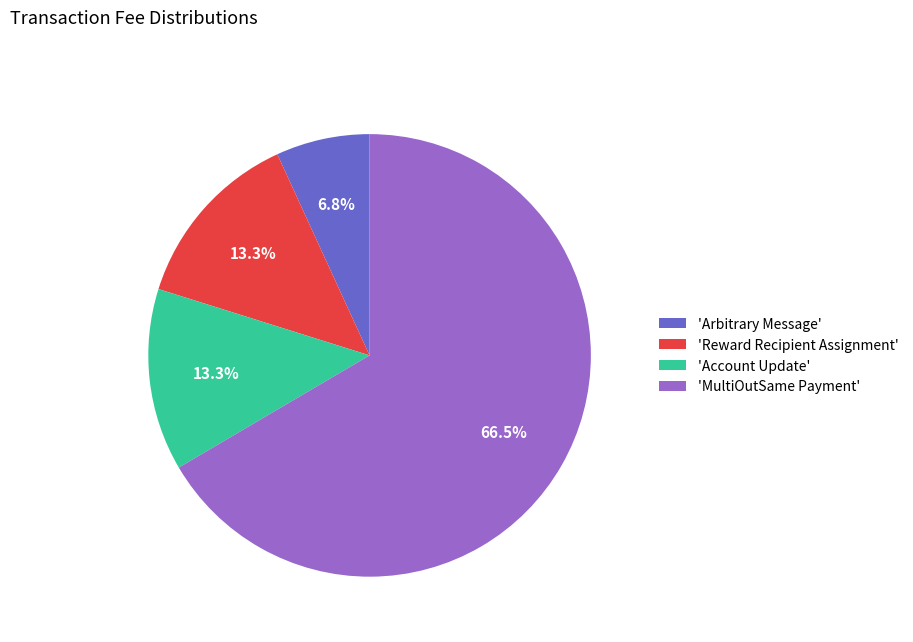

How much of the chart is everything except 'Reward Recipient Assignment'?

86.7%